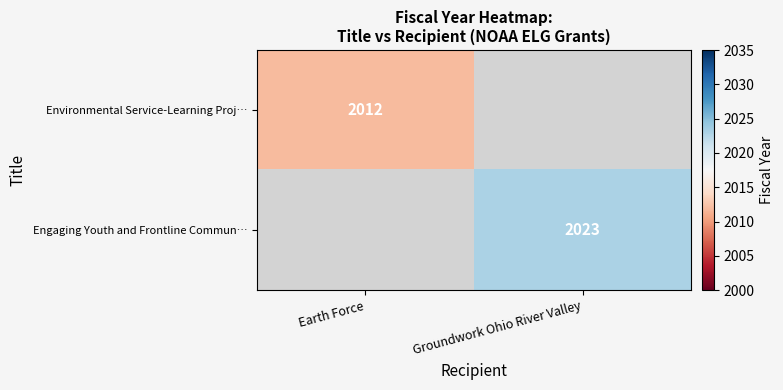

What is the minimum value shown in the chart?

2012.0